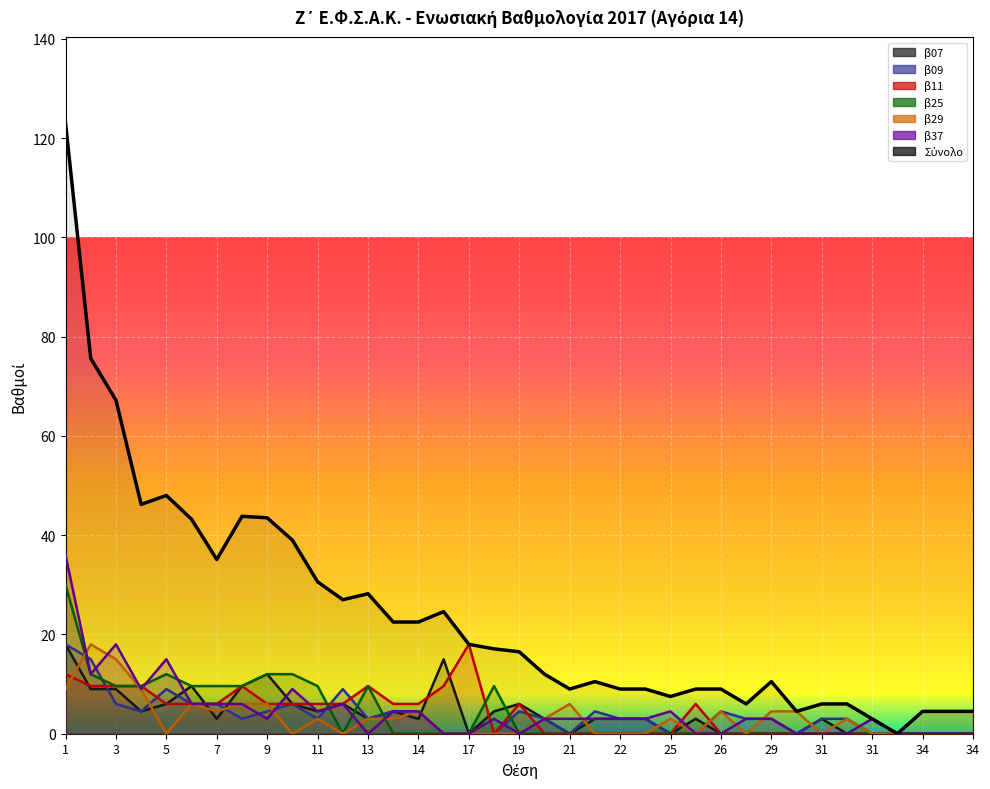

Which series ends up on top after the final intersection of β09 and β11?

β09